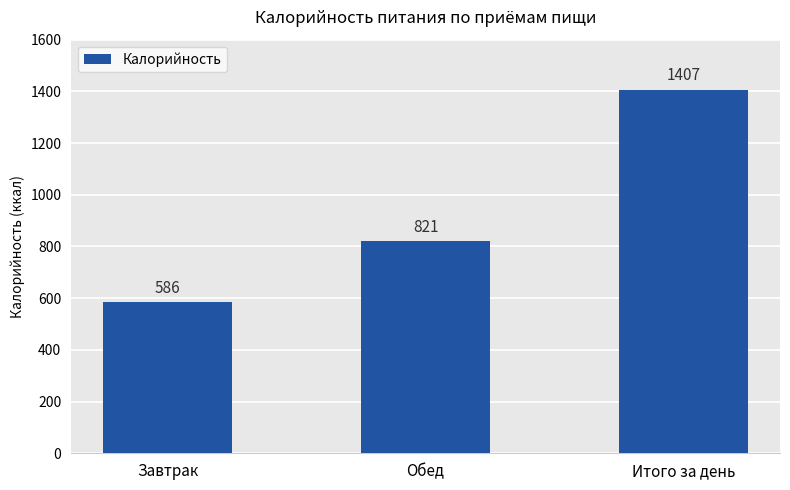

The value at Завтрак is 586. True or false?

True